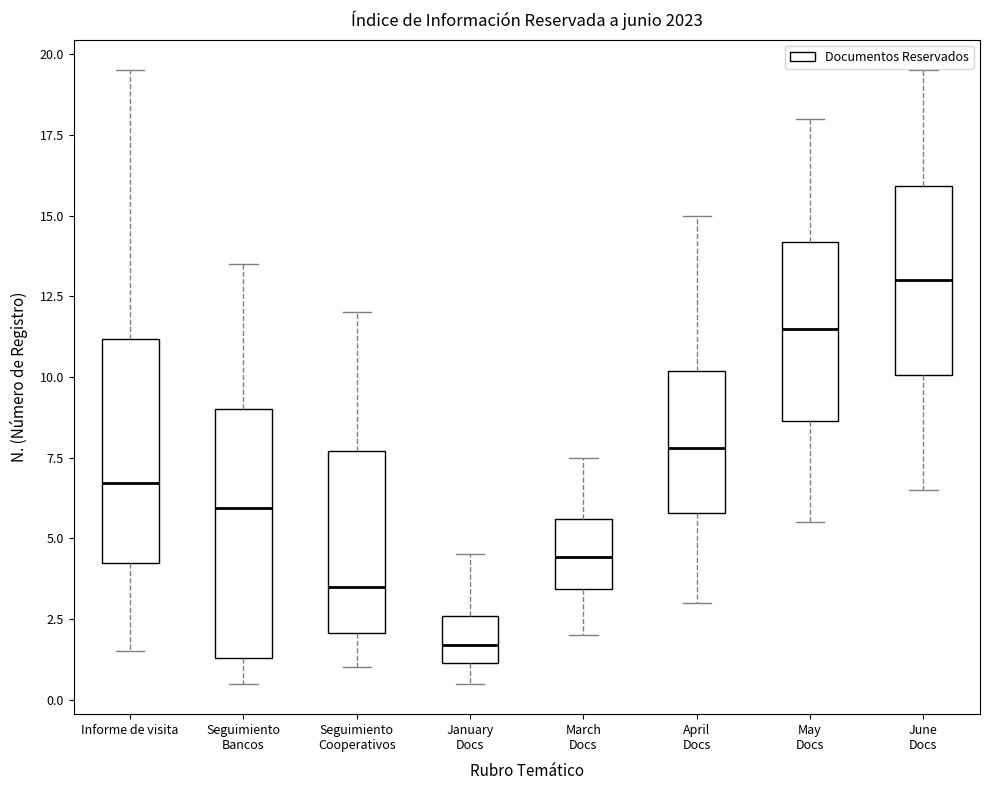

Reading left to right, transcribe this box plot: for each box, give where its median line is, the range the box spans, and where its two whiskers end, as read against the y-axis. The values are not printed on the chart, so give them approximately, as read against the axis.

Informe de visita: median 6.5, box 4.0 to 11.0, whiskers 1.5 to 19.5
Seguimiento Bancos: median 6.0, box 1.5 to 9.0, whiskers 0.5 to 13.5
Seguimiento Cooperativos: median 3.5, box 2.0 to 7.5, whiskers 1.0 to 12.0
January Docs: median 1.5, box 1.0 to 2.5, whiskers 0.5 to 4.5
March Docs: median 4.5, box 3.5 to 5.5, whiskers 2.0 to 7.5
April Docs: median 8.0, box 6.0 to 10.0, whiskers 3.0 to 15.0
May Docs: median 11.5, box 8.5 to 14.0, whiskers 5.5 to 18.0
June Docs: median 13.0, box 10.0 to 16.0, whiskers 6.5 to 19.5